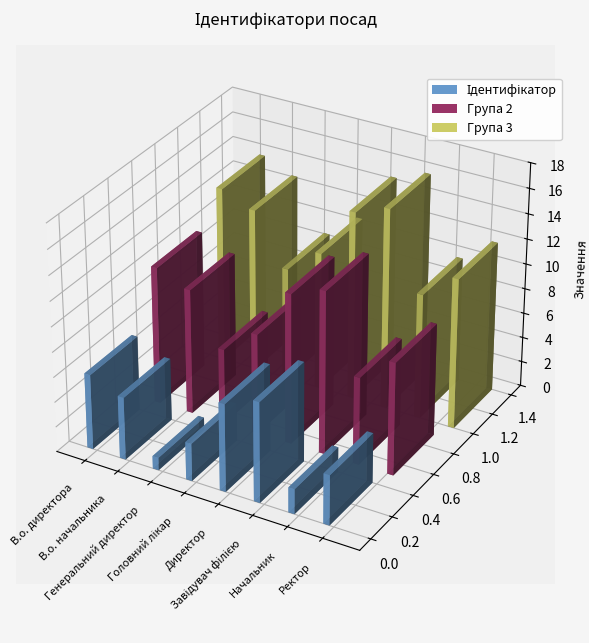

What is the average value?

4